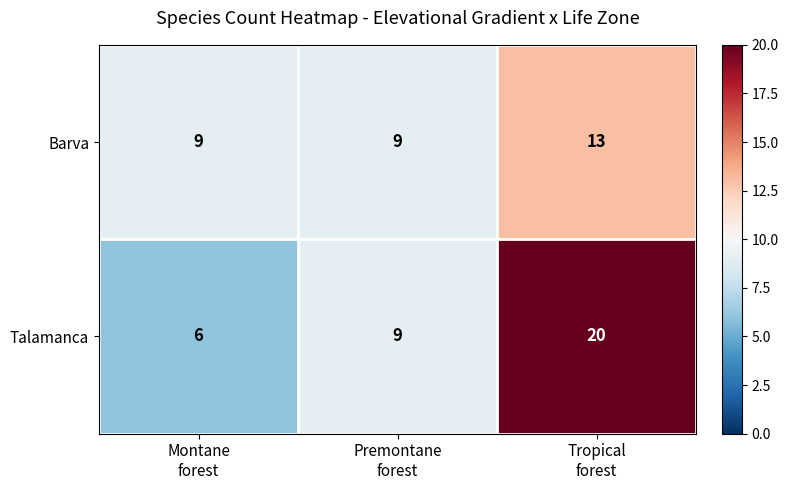

How many Barva values are between 9 and 13?

3